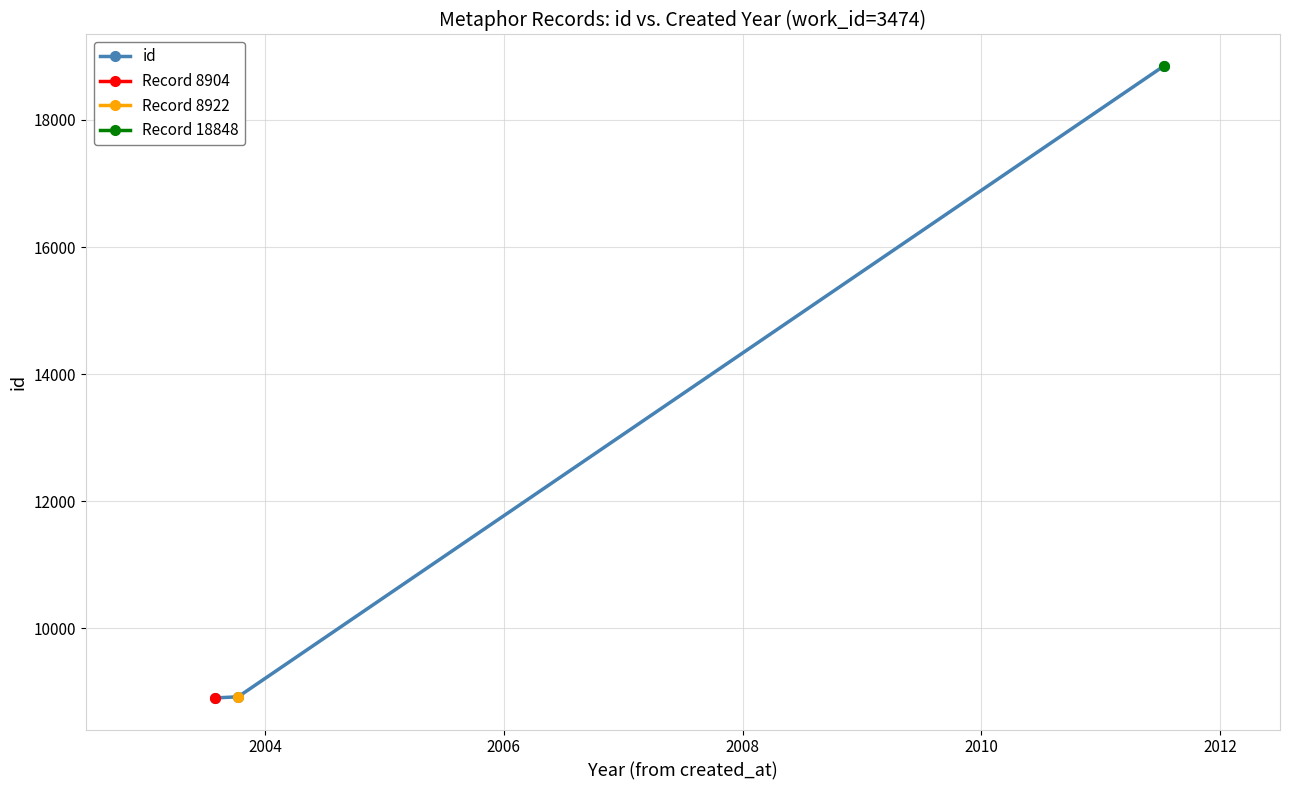

What is the value of the id point at the 1st from the left?

8904